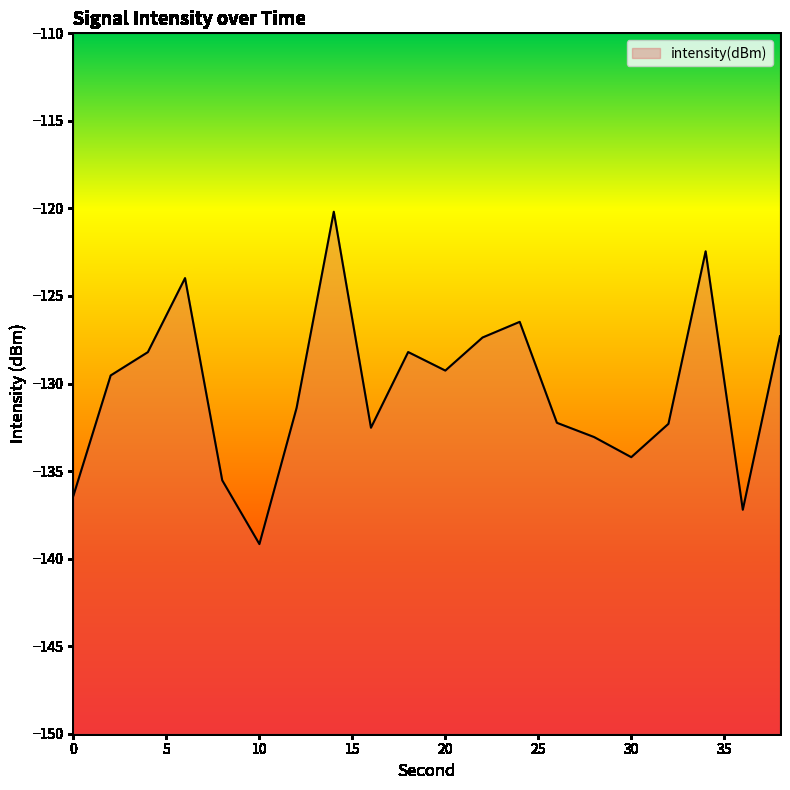

Count the number of data series in this chart.

1